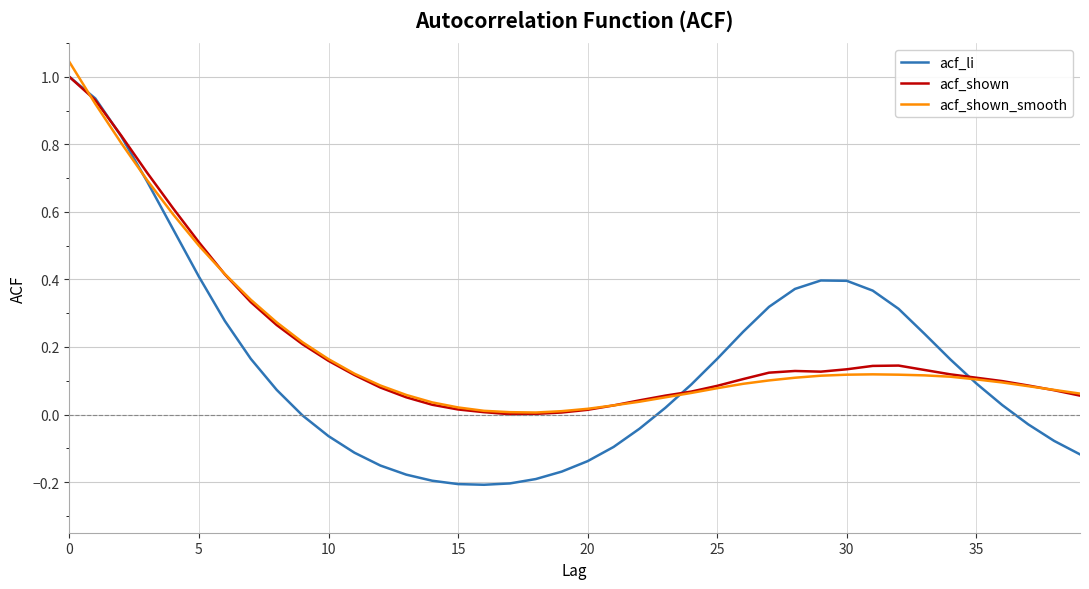

Which series has the largest range (max minus min)?

acf_li